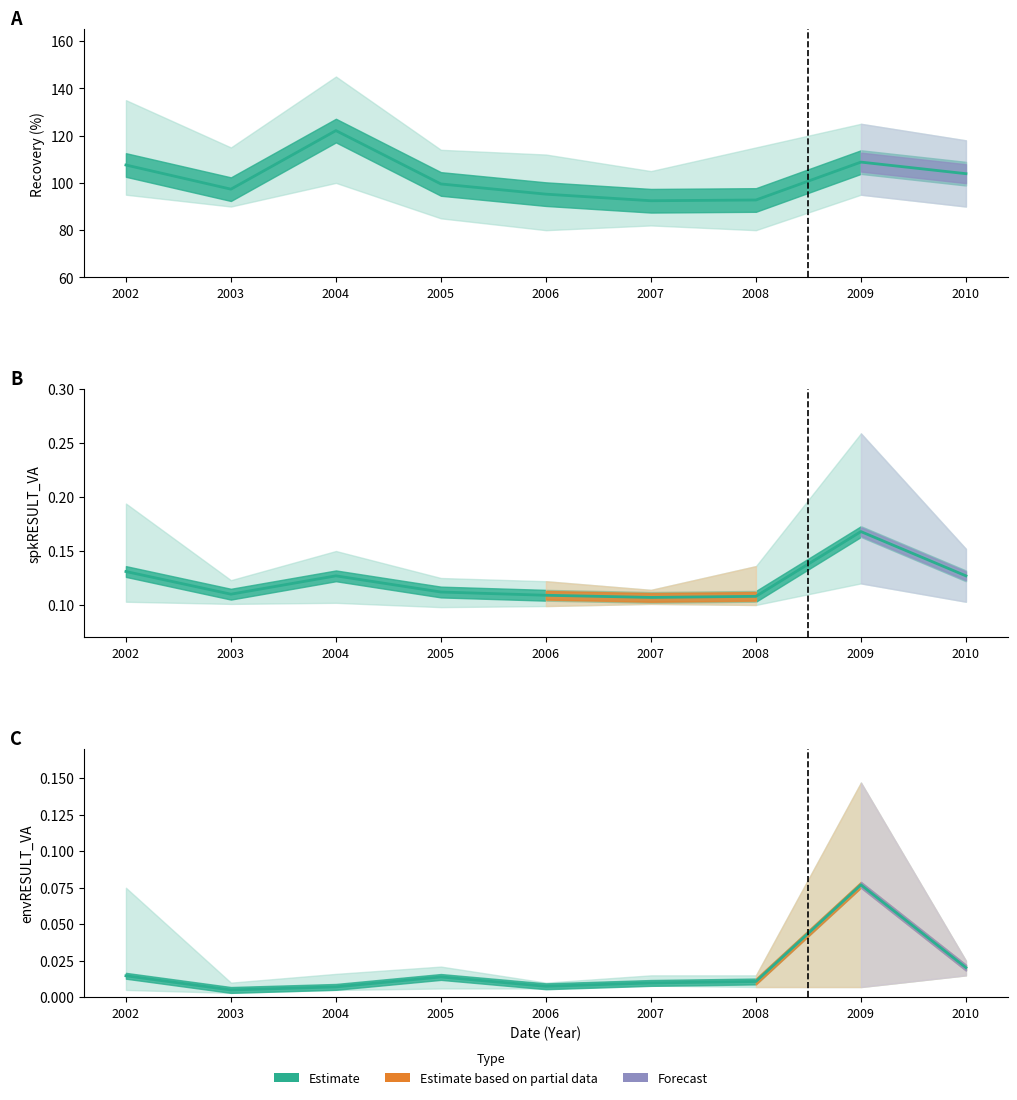

Is the value of spkRESULT_VA at 33 greater than the value of envRESULT_VA at 23?

Yes